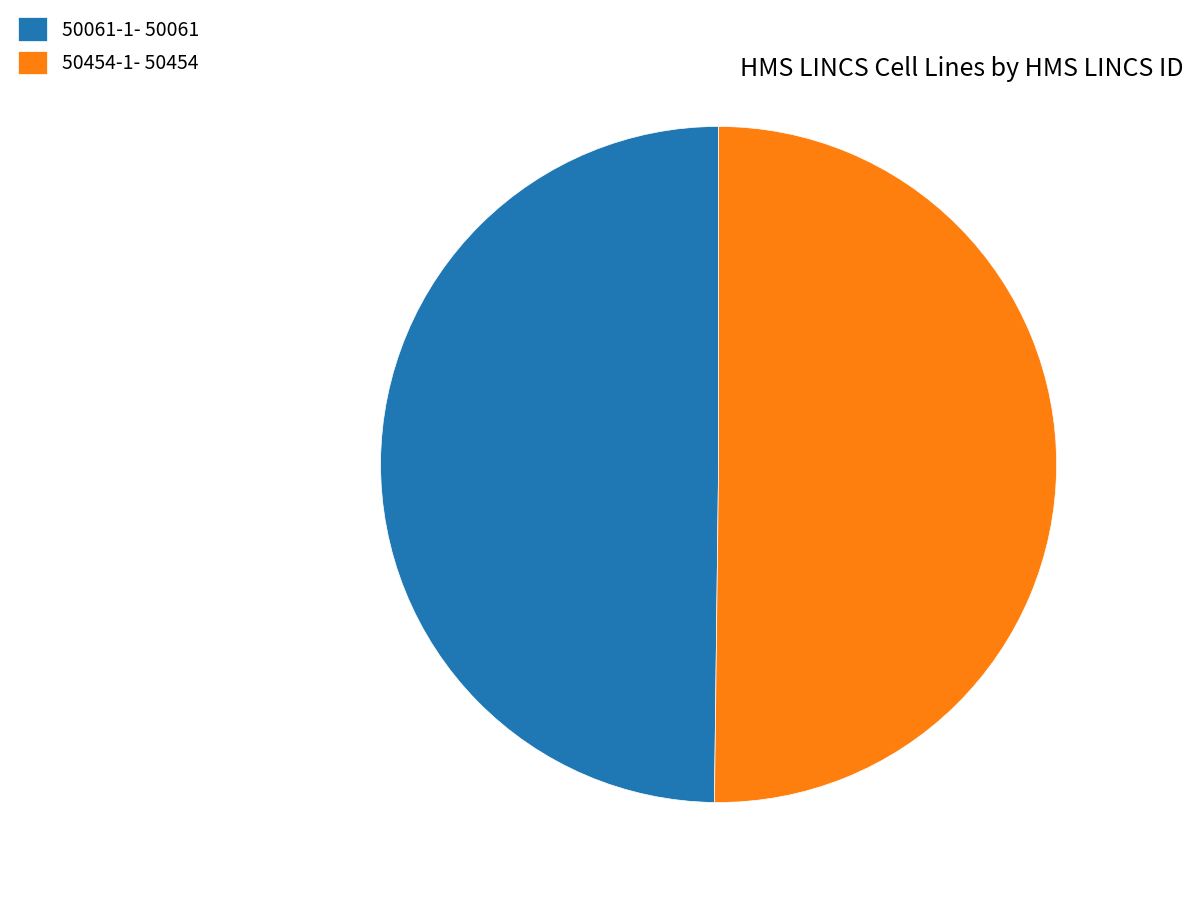

How many segments does this pie chart have?

2